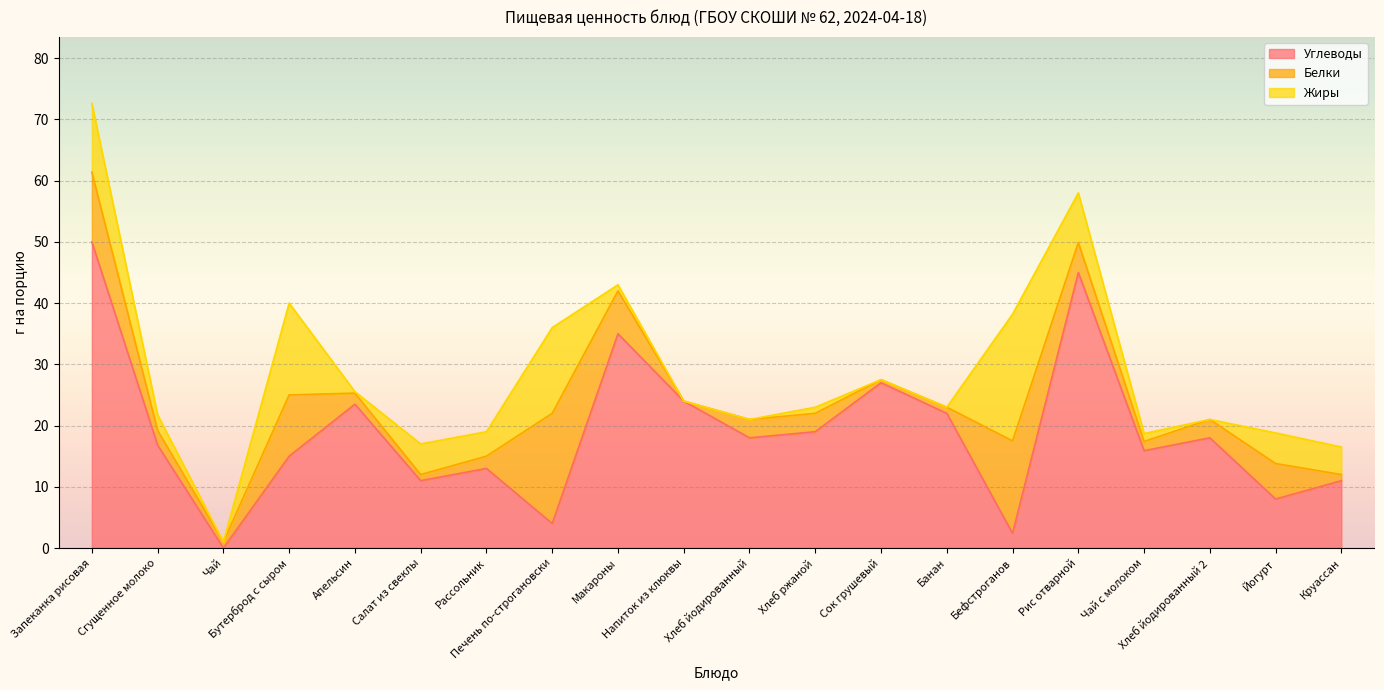

Where is the first local maximum for Углеводы?

Апельсин